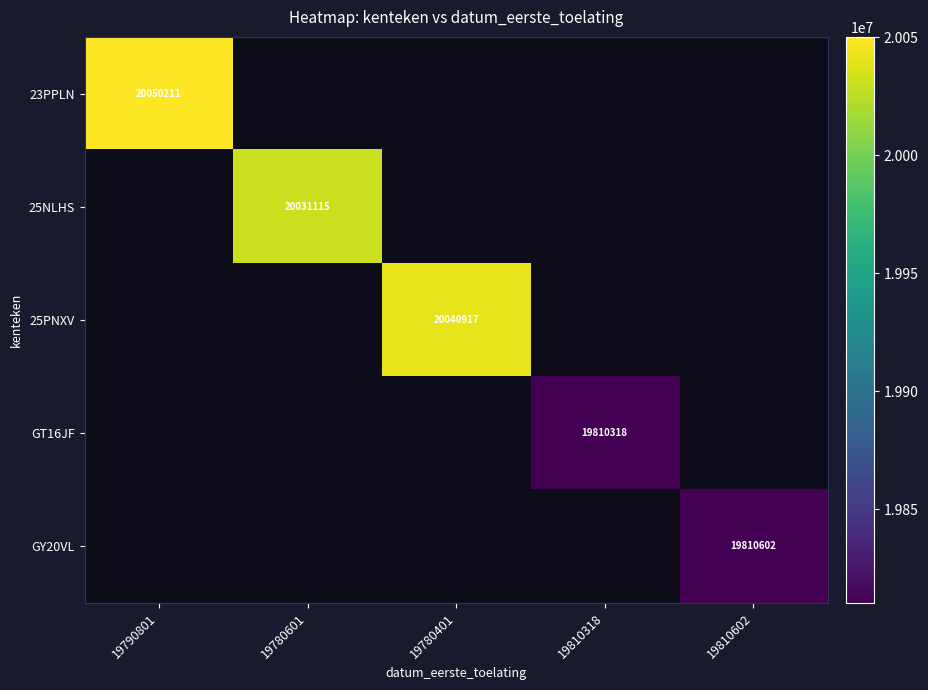

True or false: GY20VL has a value of 33666964 at 19810602.

False